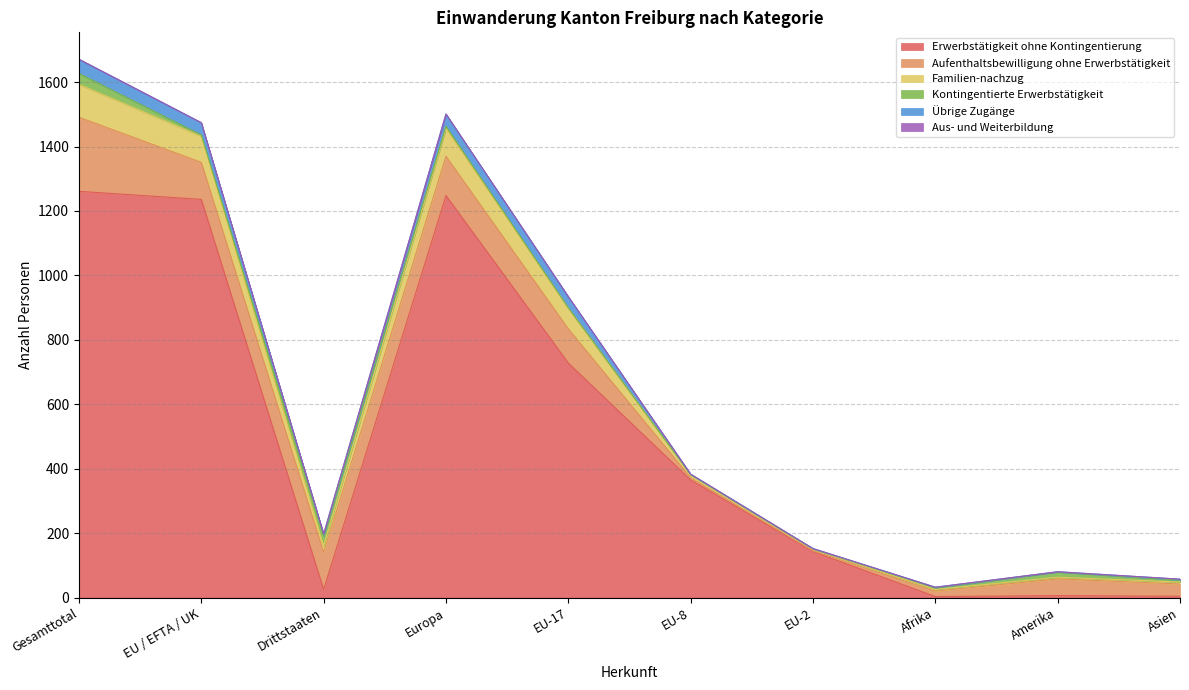

True or false: Übrige Zugänge and Aus- und Weiterbildung cross at least once.

False